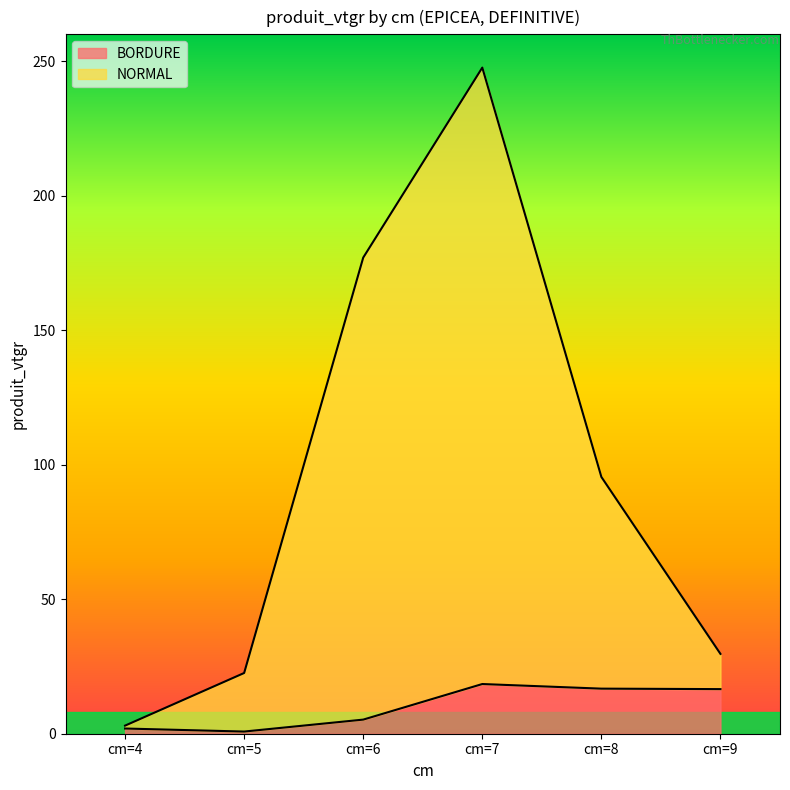

Where is BORDURE line nearest to the value 9?

cm=6